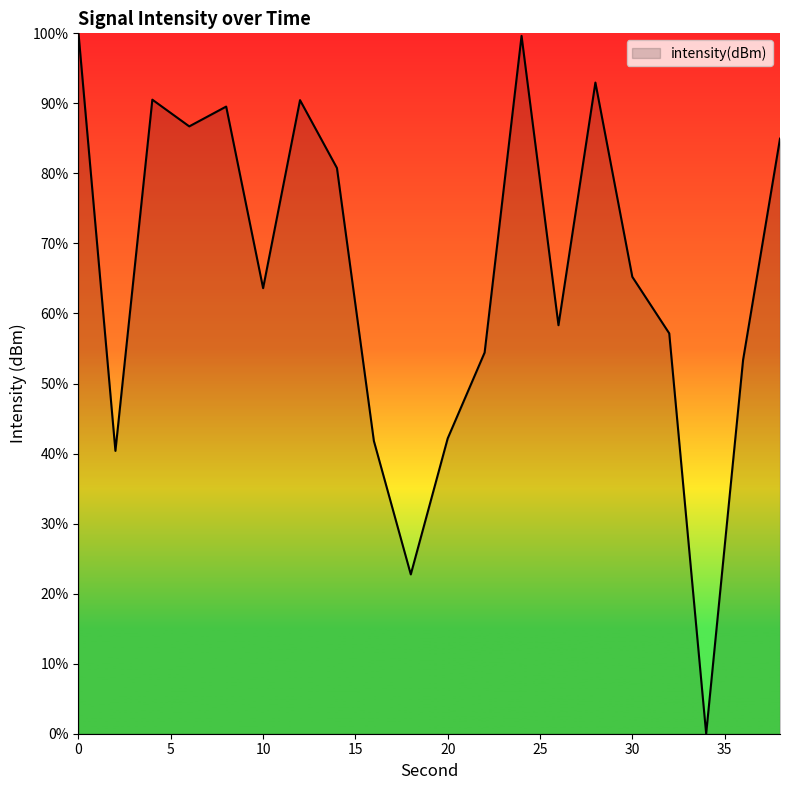

How many lines are shown in the chart?

1